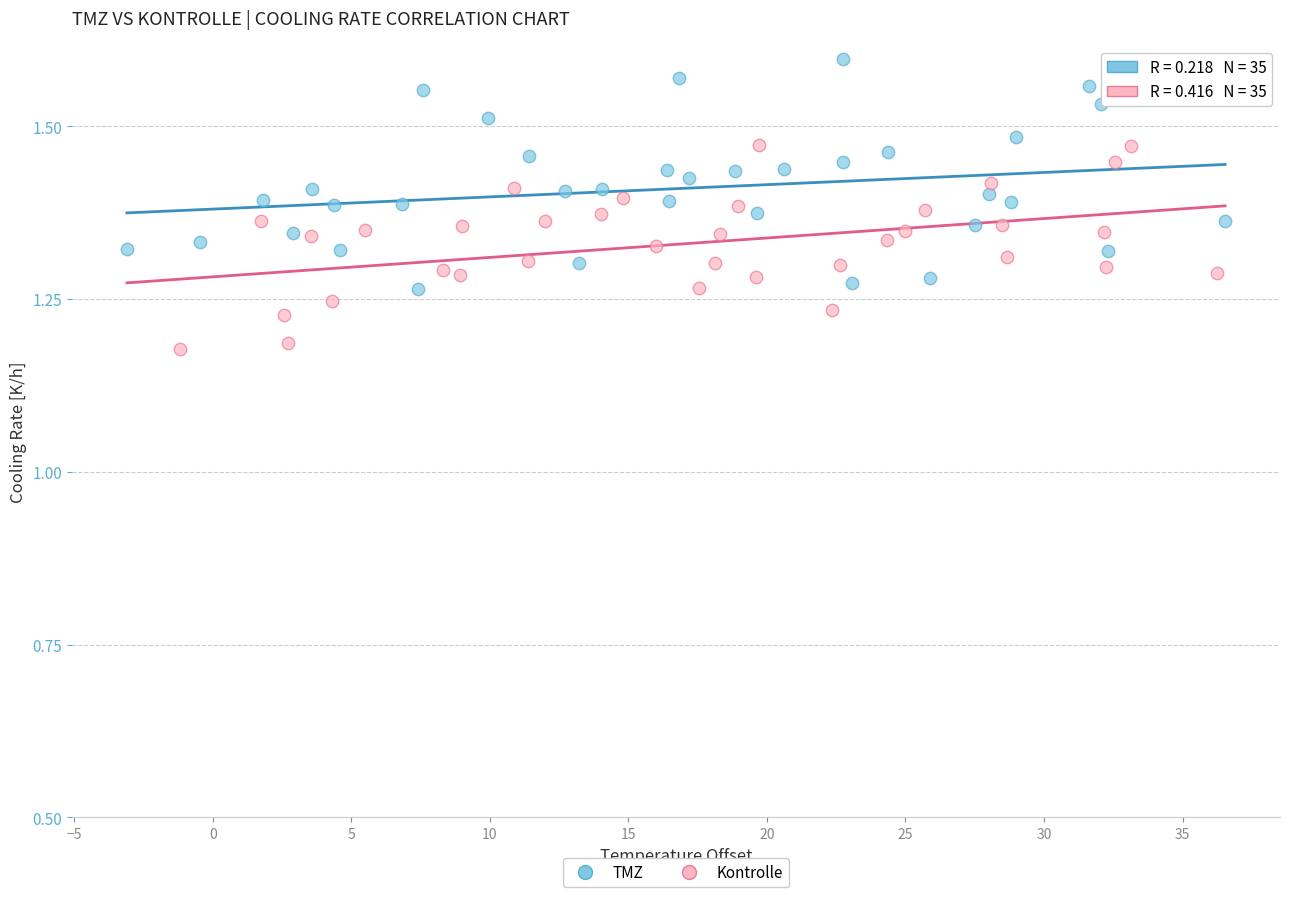

Which series contains the highest Y value?

TMZ